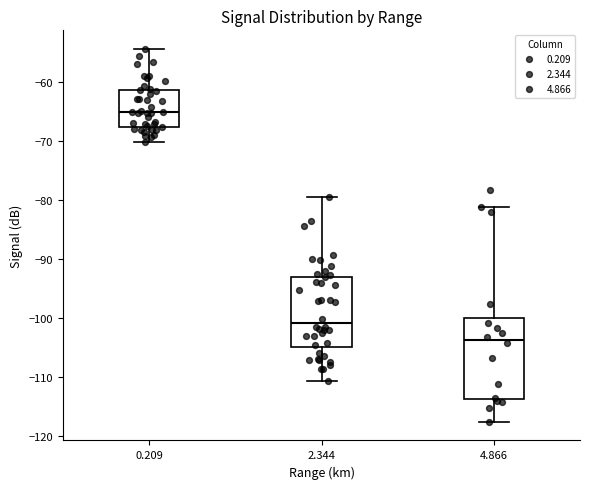

Where does the upper whisker of the box at x = 0.209 end on the y-axis? The values are not printed on the chart, so give them approximately, as read against the axis.

-54